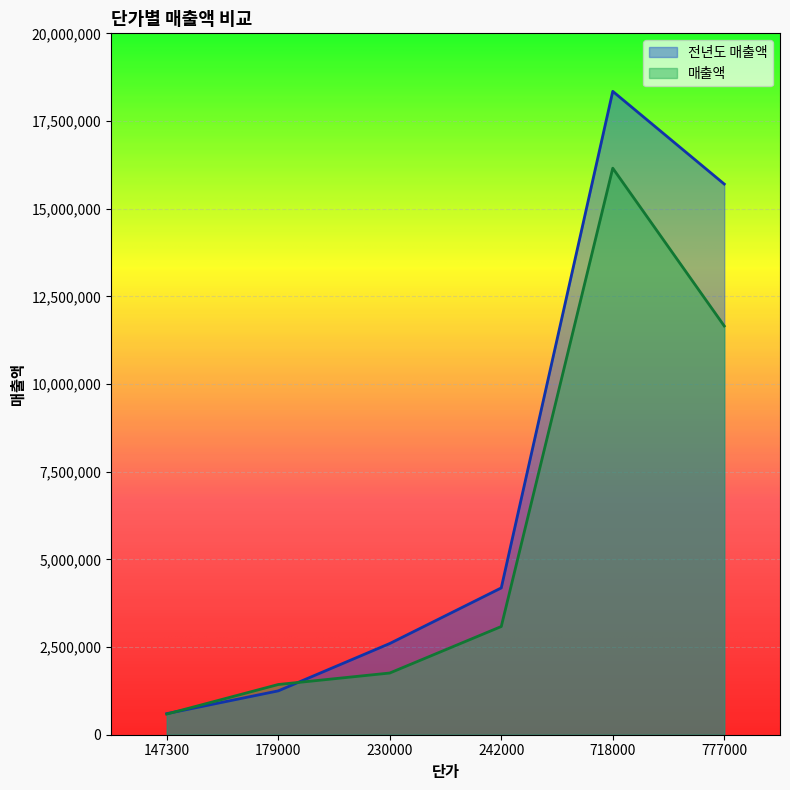

How many distinct data groups are displayed?

2